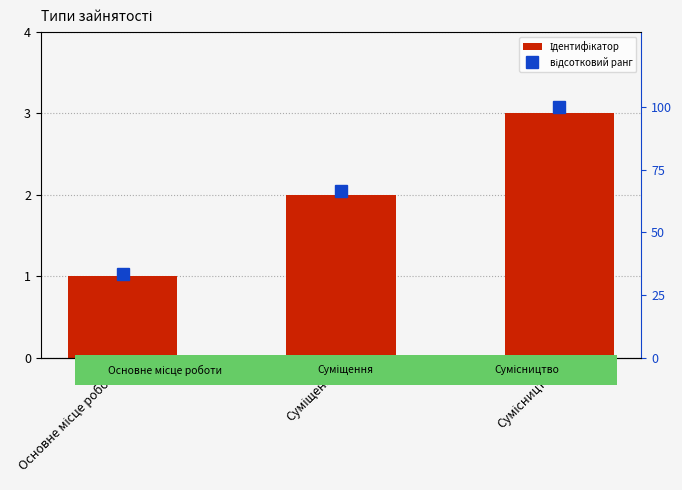

Rank the categories by Ідентифікатор value from highest to lowest.

Сумісництво, Суміщення, Основне місце роботи